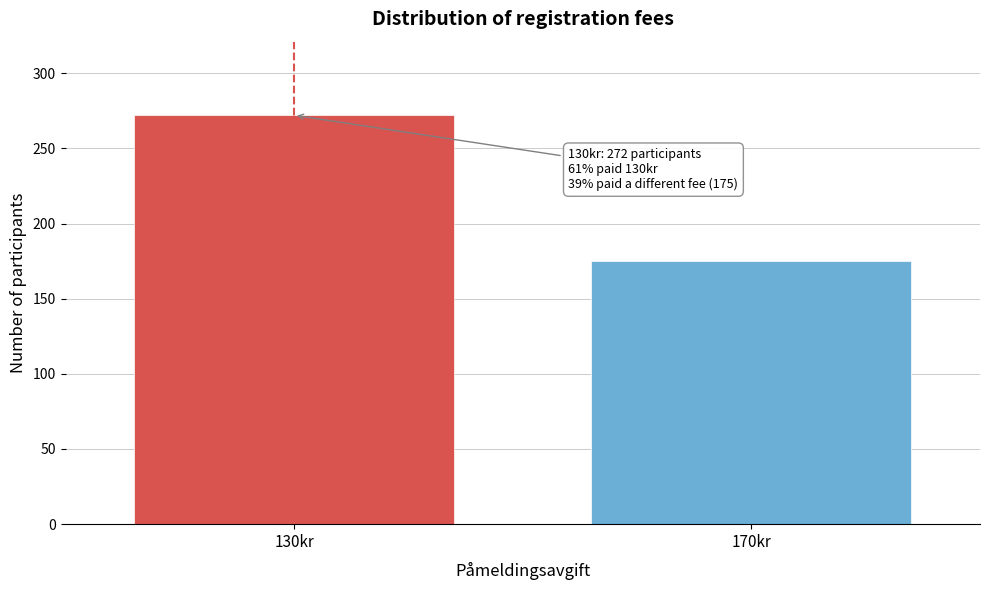

Reading right to left, extract all data points from this chart.

170kr=175	130kr=272